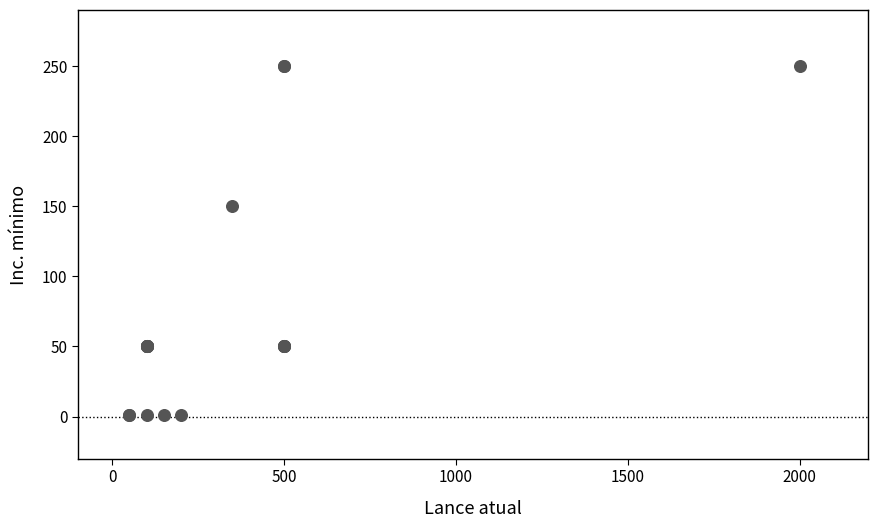

What Y value in the scatter plot is closest to 125?

150